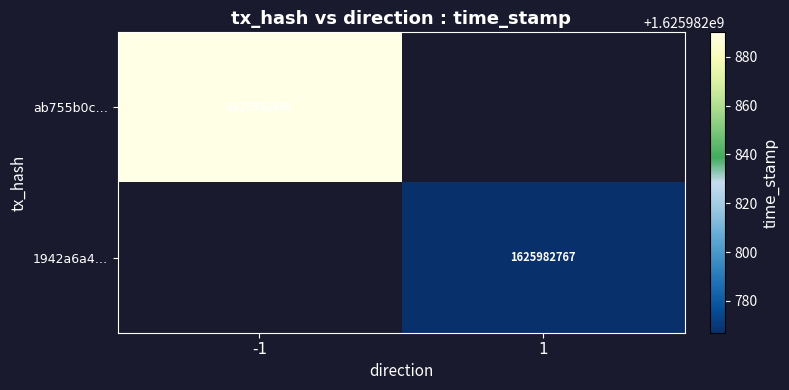

Which category has the highest value in the 1942a6a46fd899b2fd5556761a984558ea3d395 series?

1